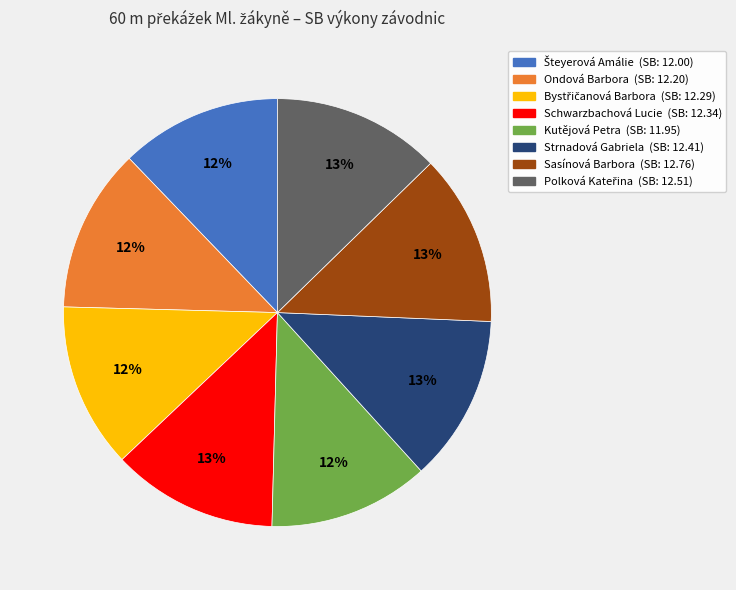

Is Kutějová Petra the majority of the pie?

No